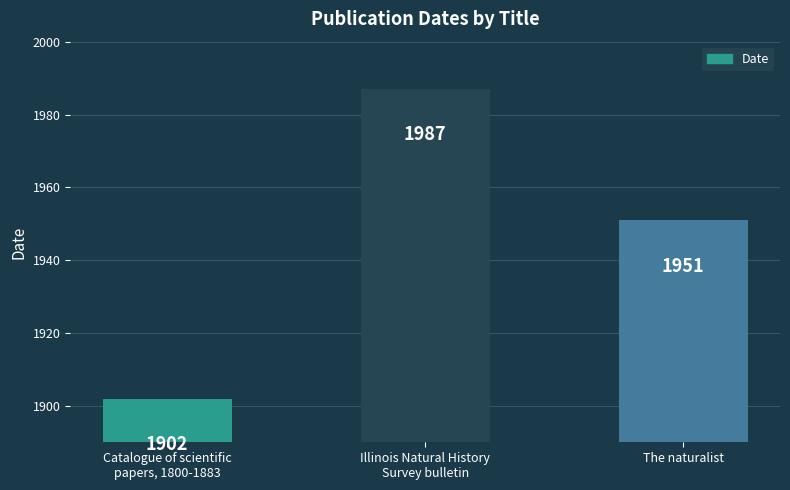

What is the sum of all values?

5840